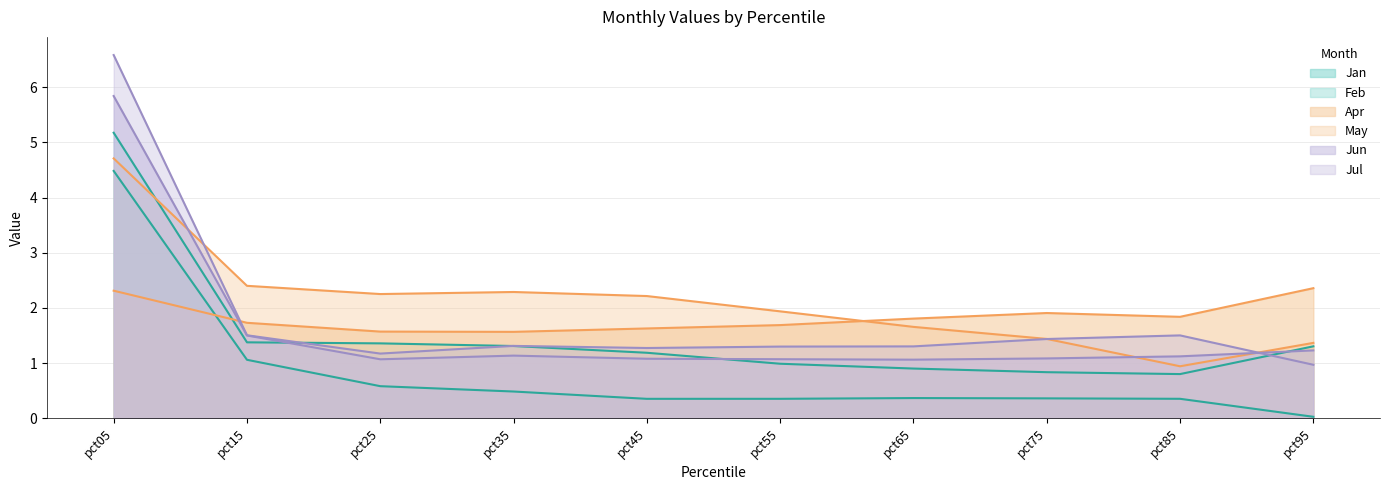

At which label does Apr reach its minimum?

pct35